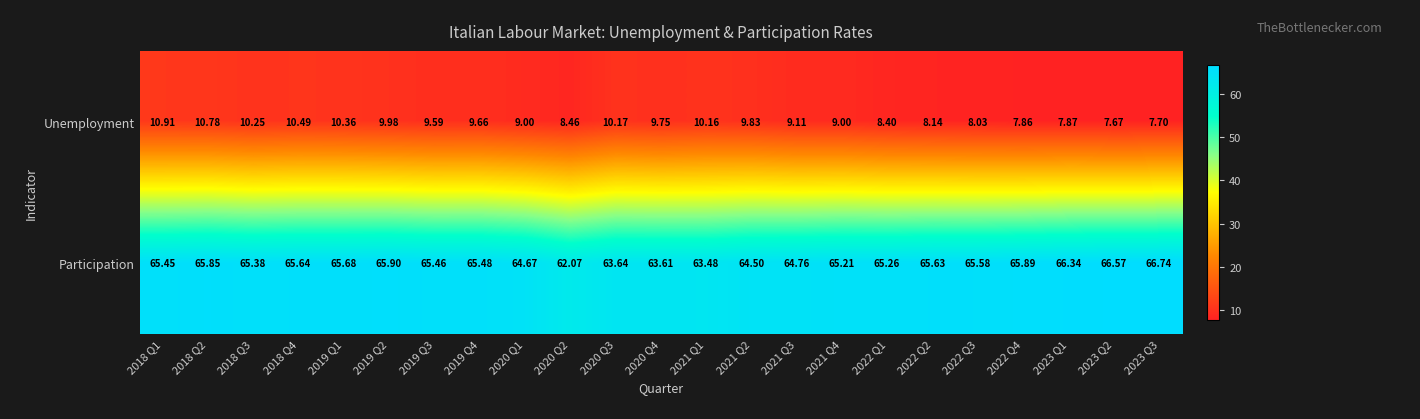

Which series has the largest total across all categories?

Participation